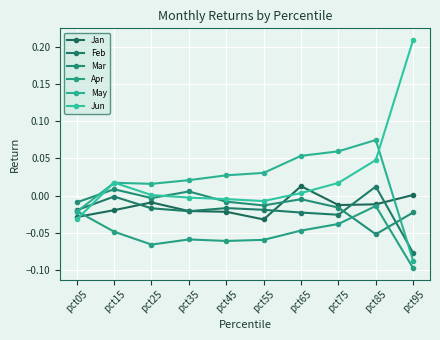

How many series are shown in this chart?

6